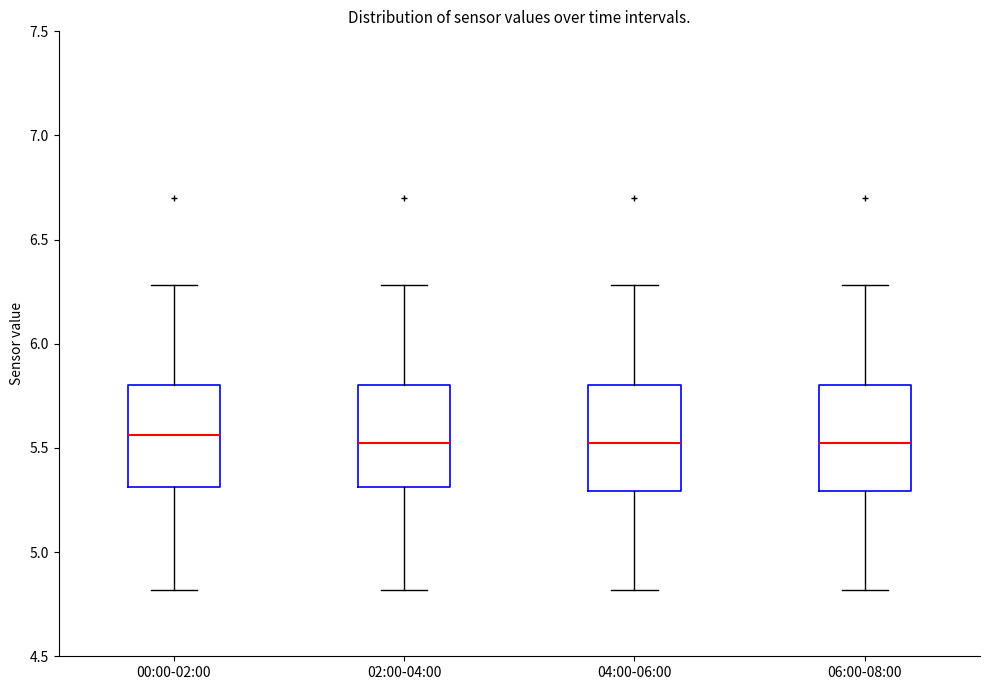

Where is the lower edge of the box for 06:00-08:00 on the y-axis? The values are not printed on the chart, so give them approximately, as read against the axis.

5.30